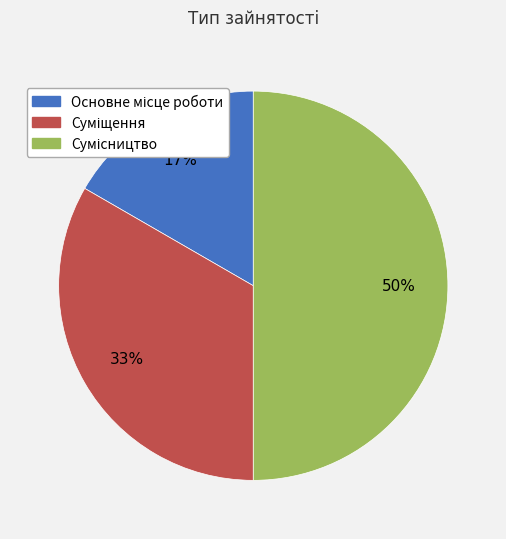

To the nearest percent, what is the average slice percentage?

33%